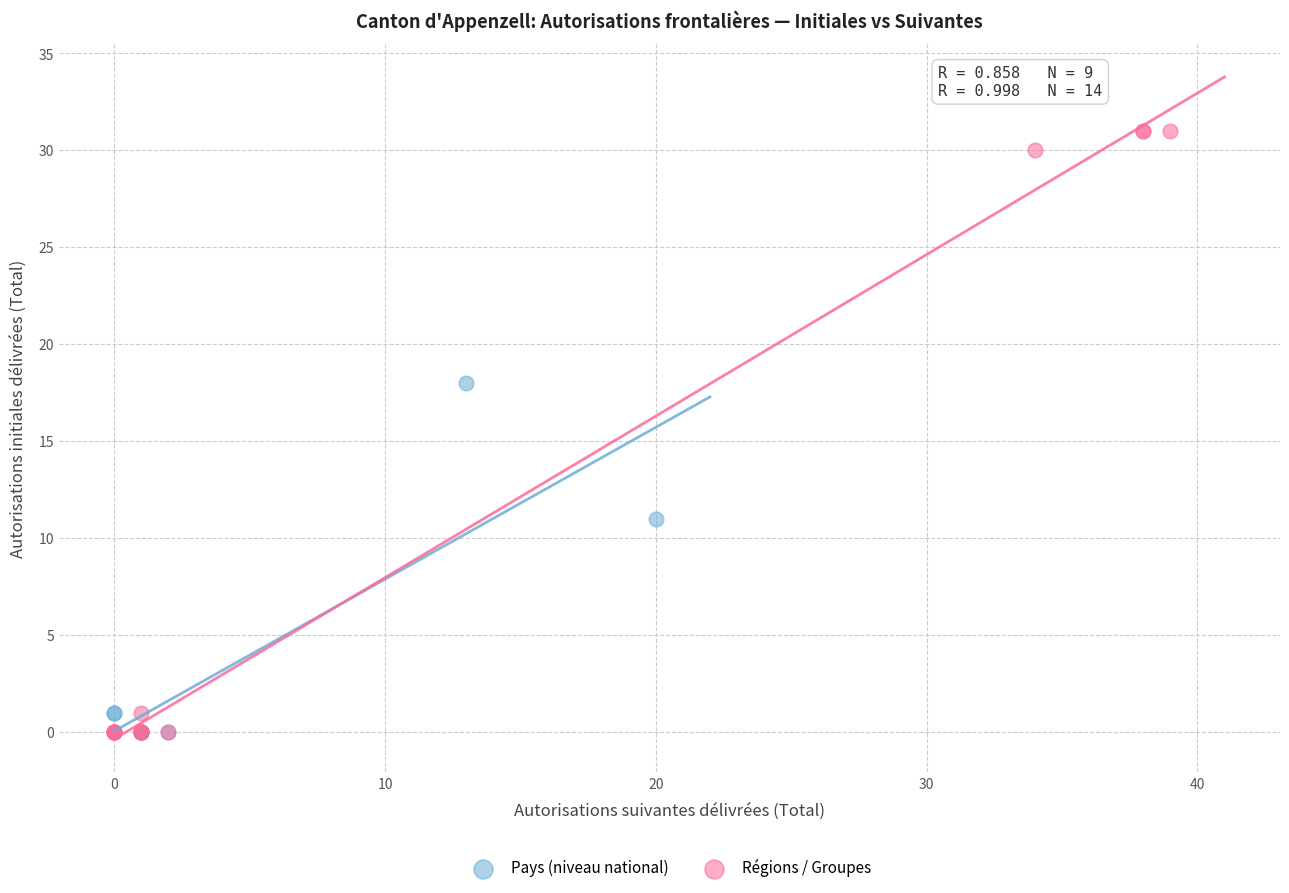

Which series has the widest spread of Y values?

Régions / Groupes